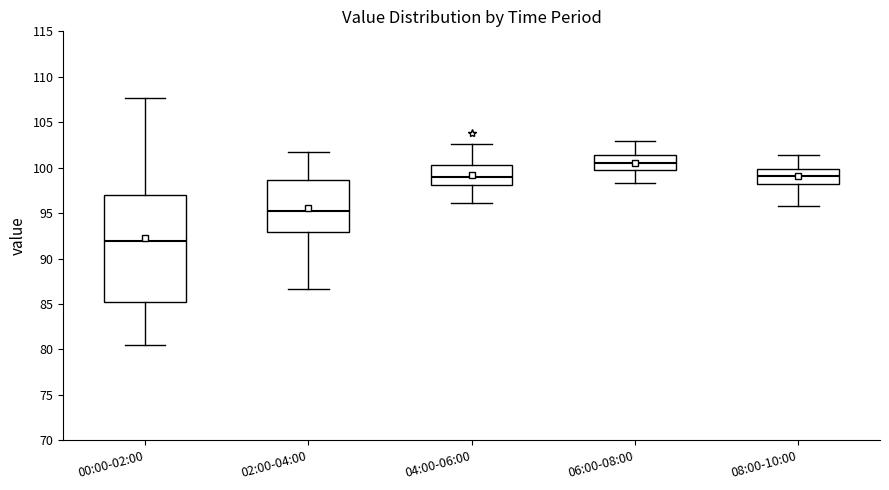

Which box's median line is the lowest?

00:00-02:00